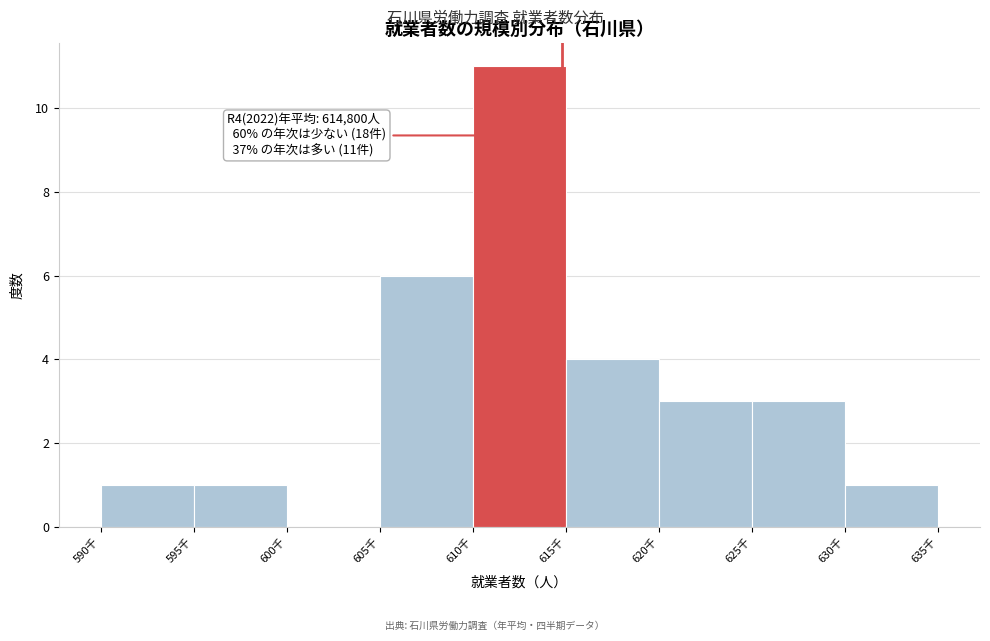

Reading left to right, what are all the values shown in this chart?

590千=1	595千=1	600千=0	605千=6	610千=11	615千=4	620千=3	625千=3	630千=1